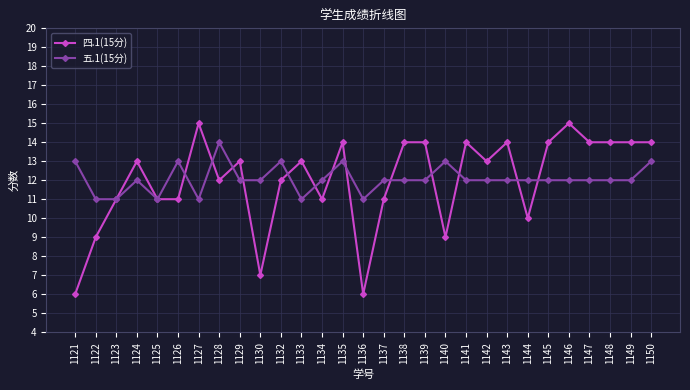

What are all the series names shown in the legend?

四.1(15分), 五.1(15分)